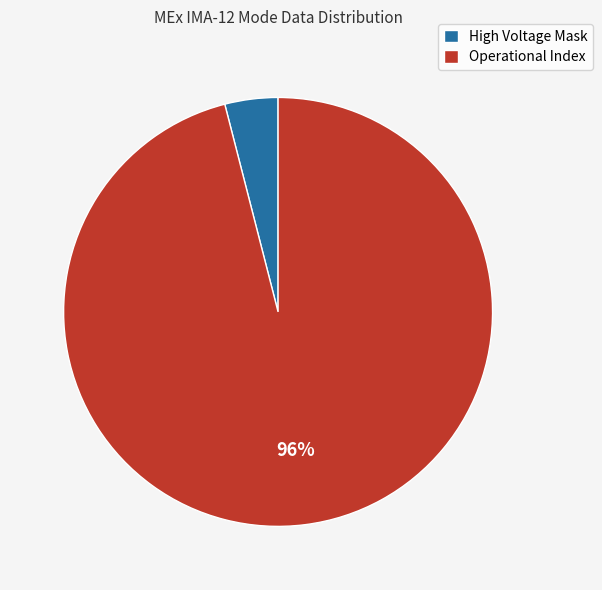

Count the number of slices in the pie.

2